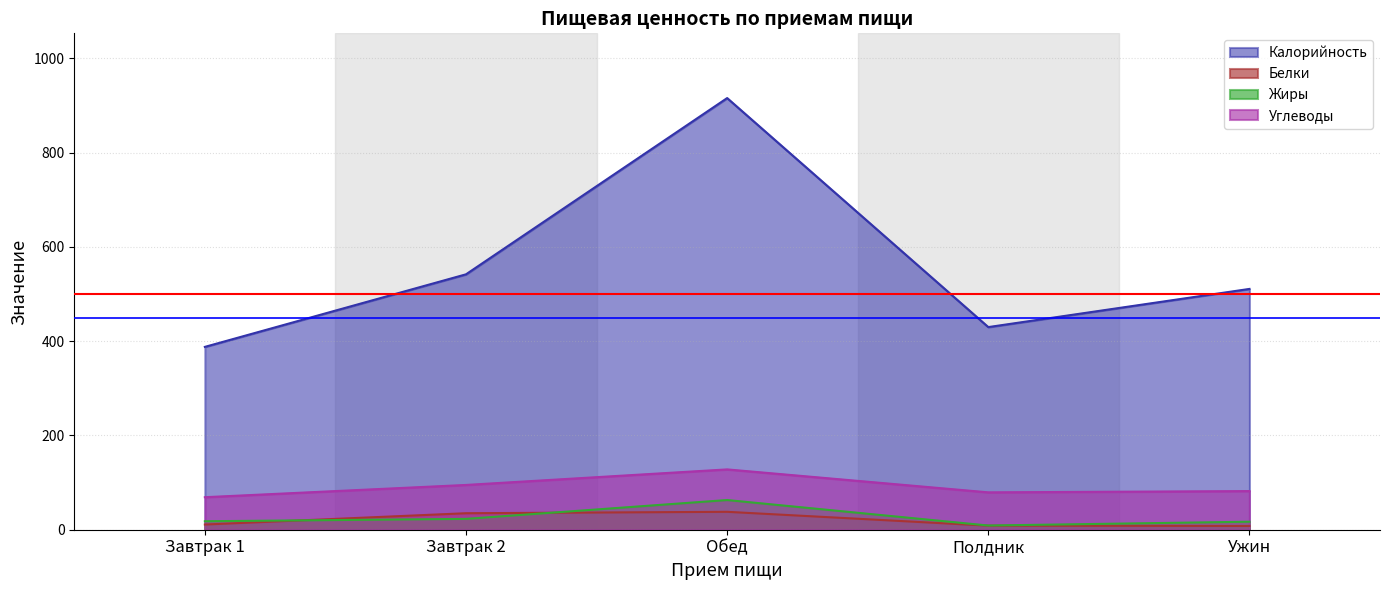

Where does the Углеводы series first go above 82?

Завтрак 2